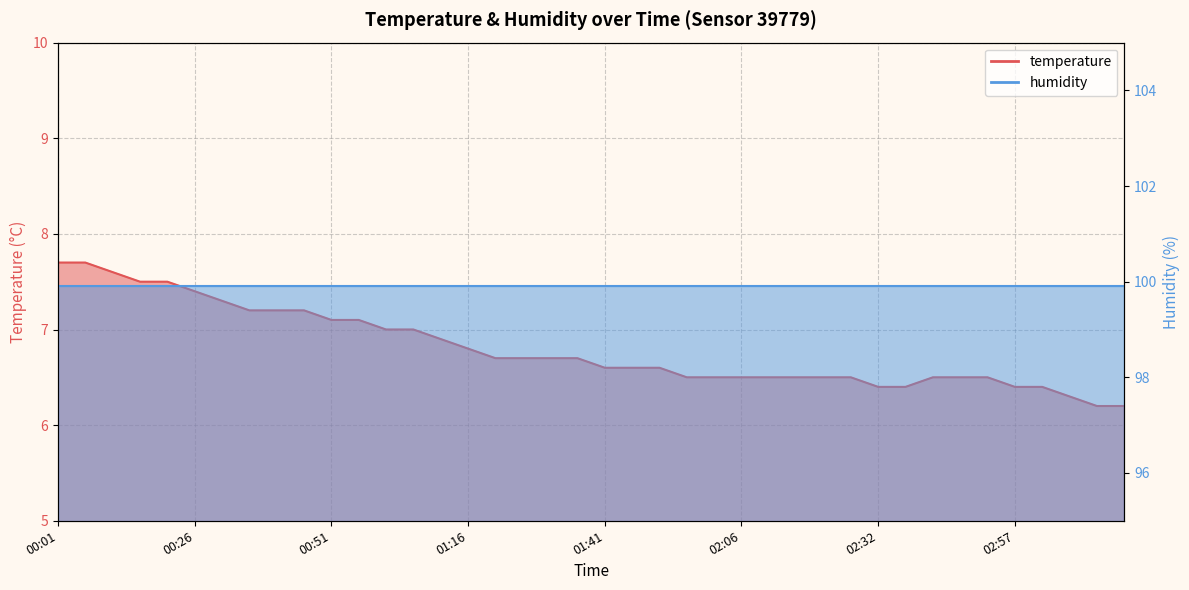

Where is the data nearest to the value 6?

03:12